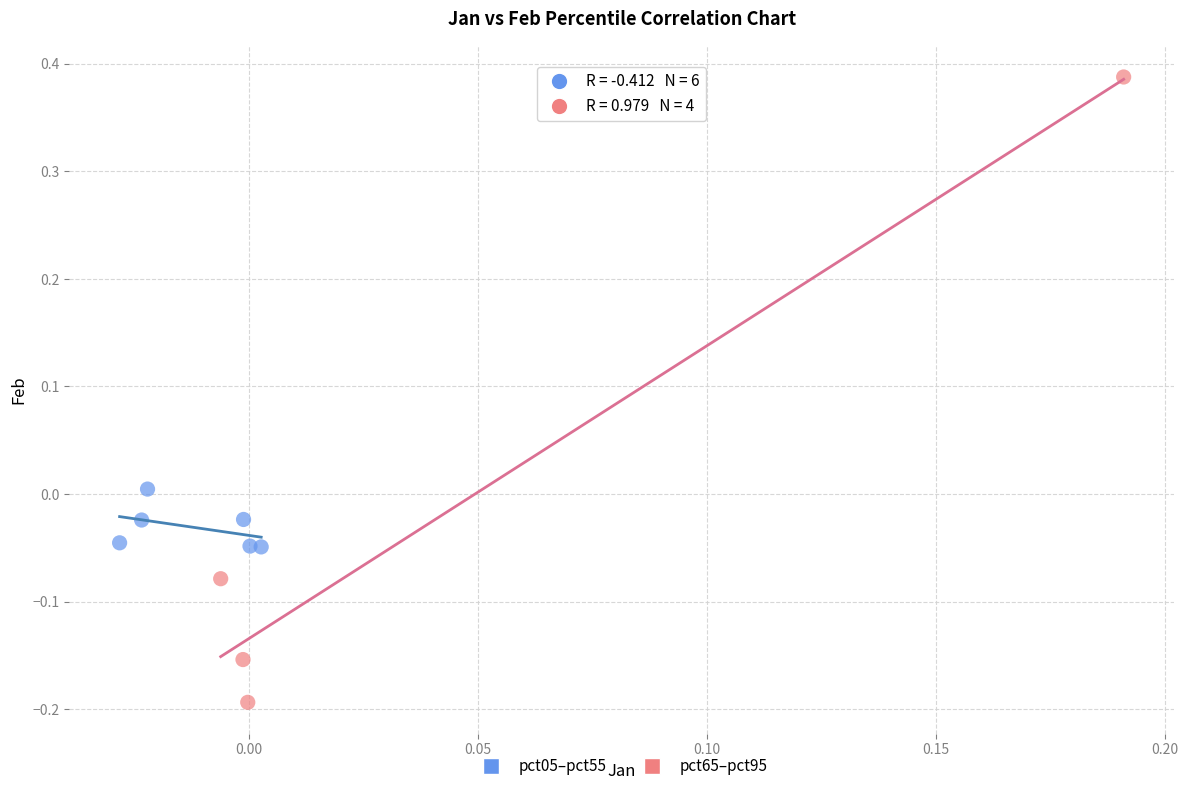

Which series contains the lowest Y value?

pct65–pct95